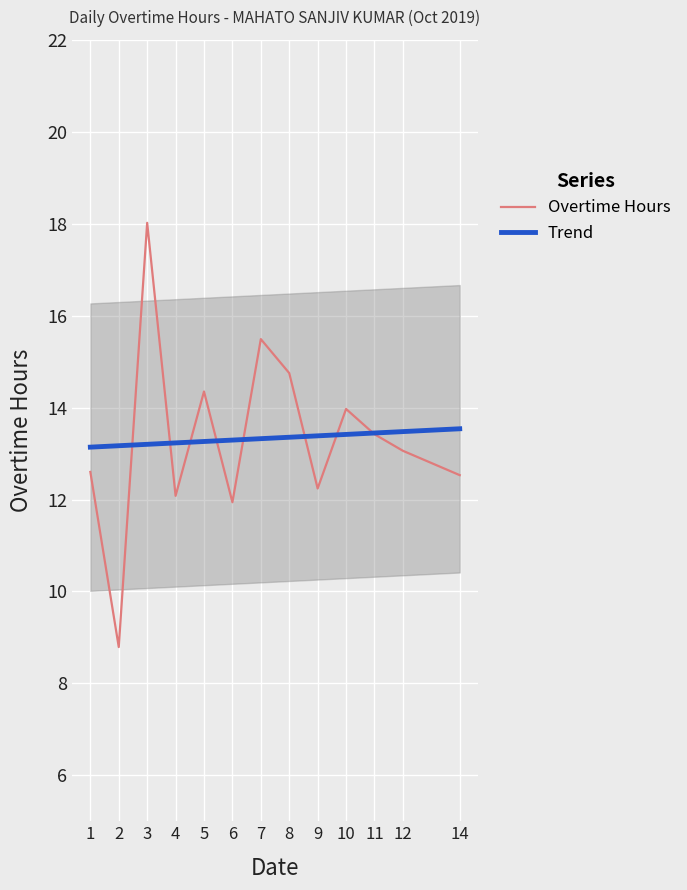

What is the value of the Overtime Hours point at the 4th from the left?

12.1